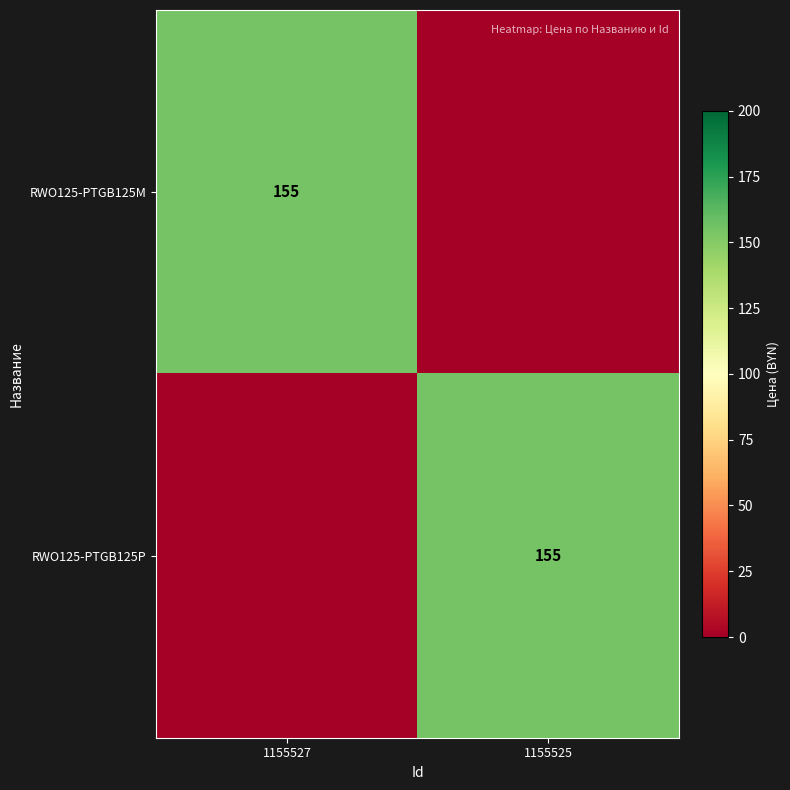

Is it true that RWO125-PTGB125P equals 71 at 1155525?

False